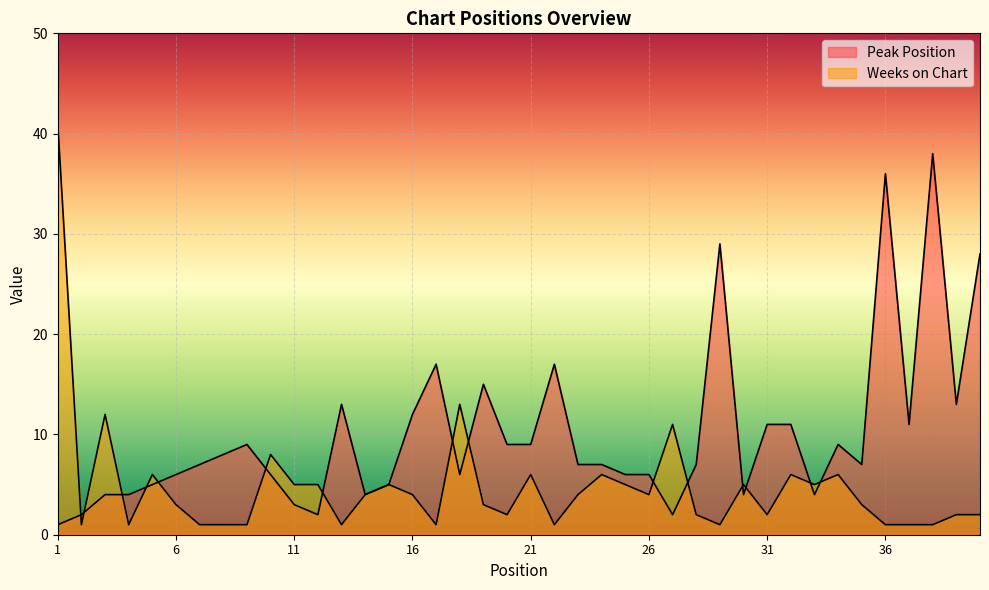

Reading left to right, extract all data points from this chart.

Peak Position: 1=1	2=2	3=4	4=4	5=5	6=6	7=7	8=8	9=9	10=6	11=3	12=2	13=13	14=4	15=5	16=12	17=17	18=6	19=15	20=9	21=9	22=17	23=7	24=7	25=6	26=6	27=2	28=7	29=29	30=4	31=11	32=11	33=4	34=9	35=7	36=36	37=11	38=38	39=13	40=28
Weeks on Chart: 1=41	2=1	3=12	4=1	5=6	6=3	7=1	8=1	9=1	10=8	11=5	12=5	13=1	14=4	15=5	16=4	17=1	18=13	19=3	20=2	21=6	22=1	23=4	24=6	25=5	26=4	27=11	28=2	29=1	30=5	31=2	32=6	33=5	34=6	35=3	36=1	37=1	38=1	39=2	40=2